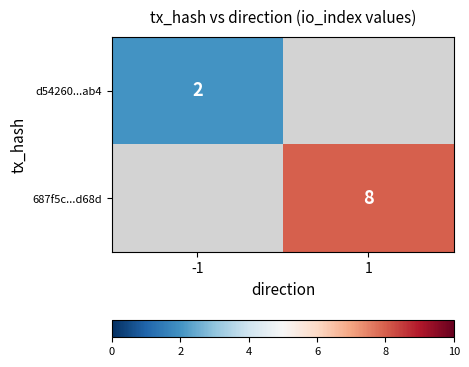

Is it true that 687f5c...d68d equals 8 at 1?

True